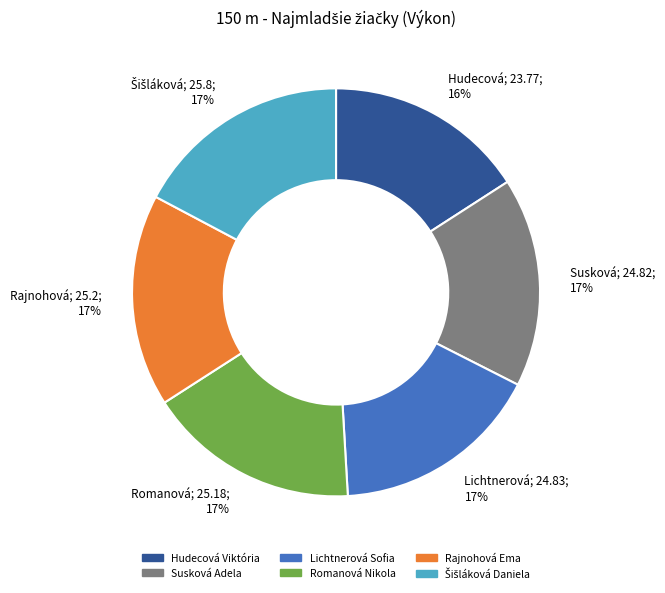

Which category has the smallest portion of the pie?

Hudecová Viktória